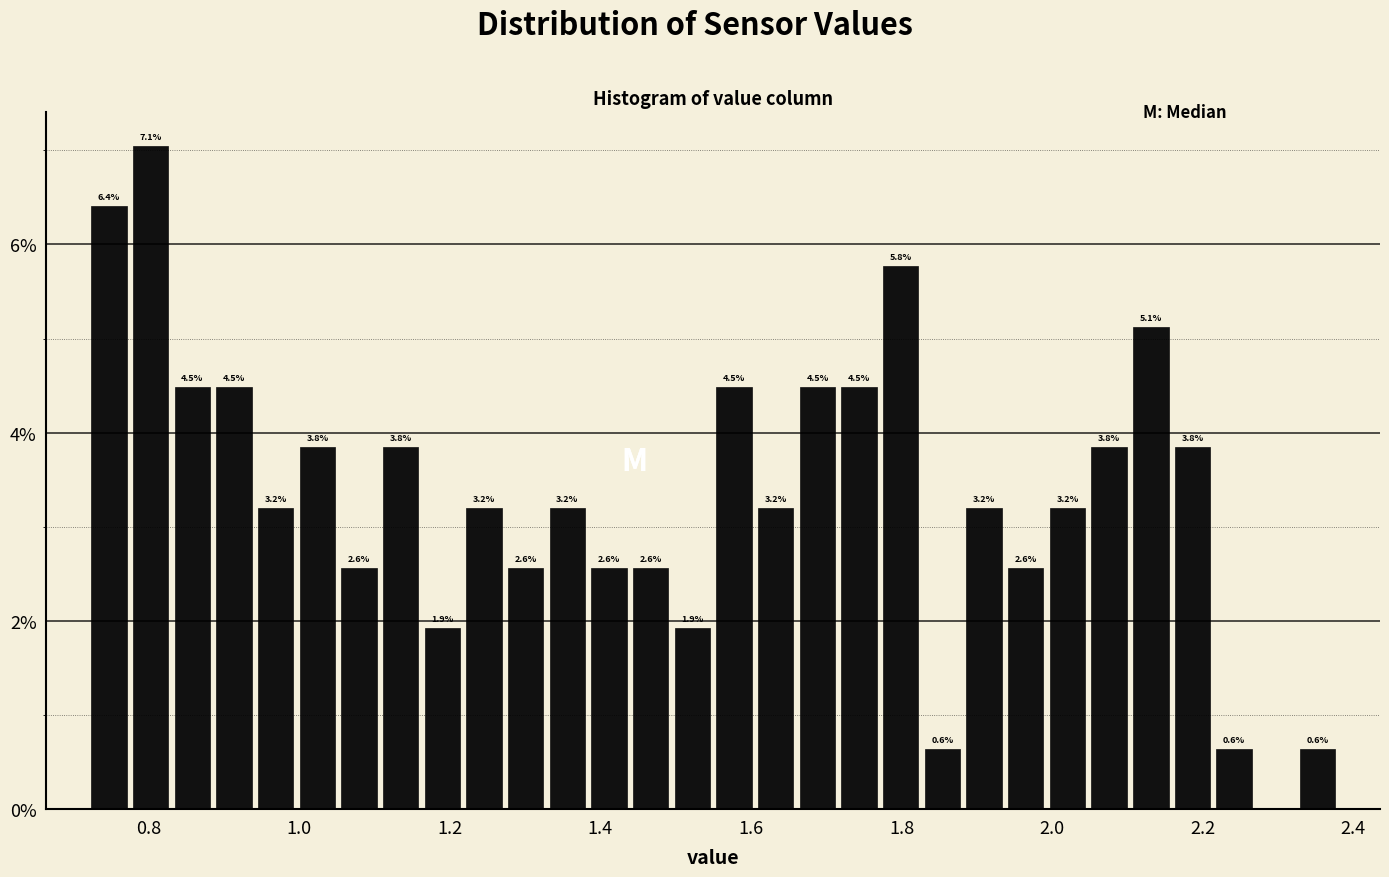

Around what value on the x-axis is the tallest bar? Give the approximate position of its centre, as read against the axis.

0.80